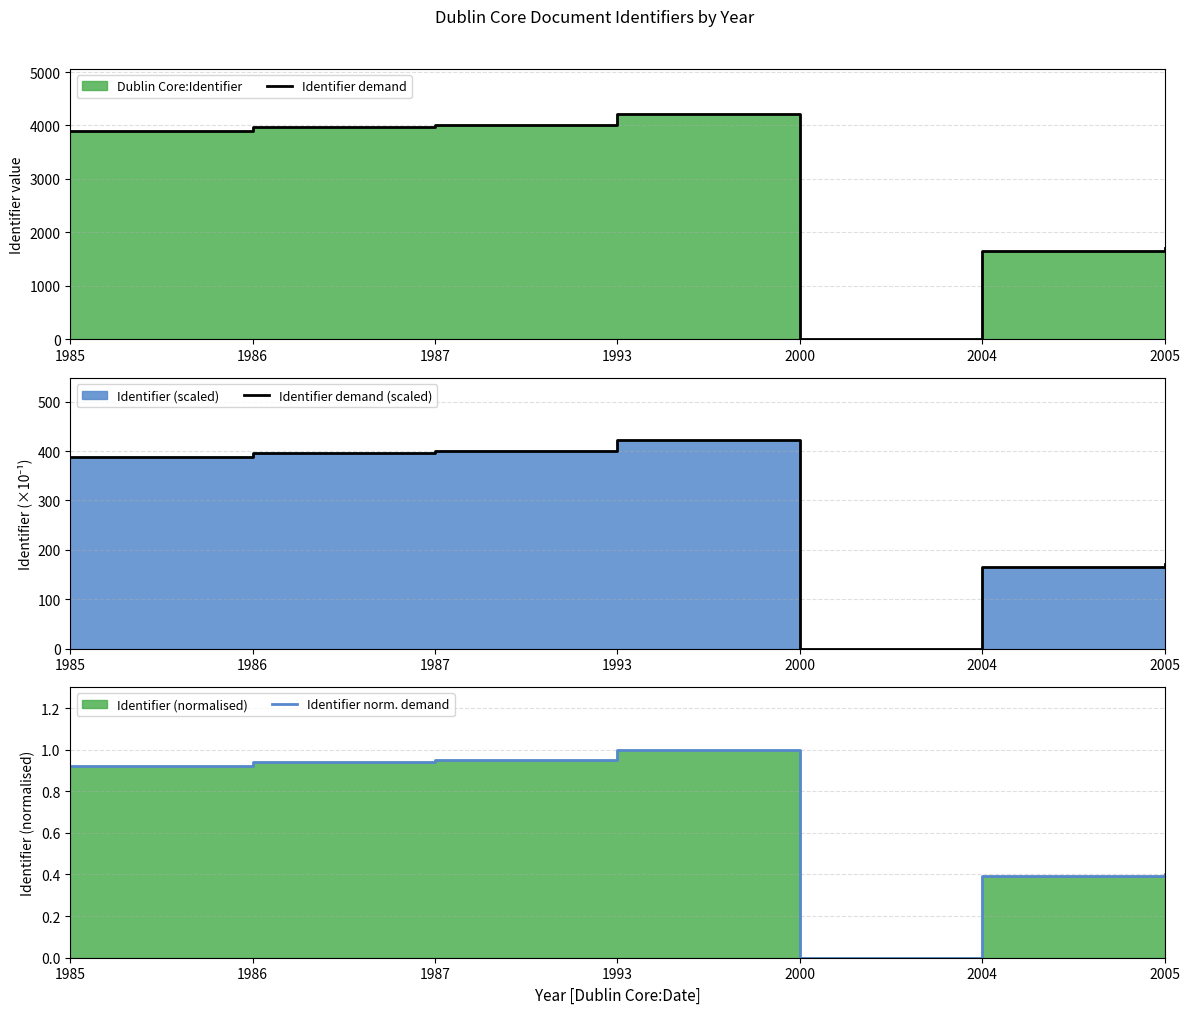

Is it true that Identifier demand equals 3972.0 at 1986?

True